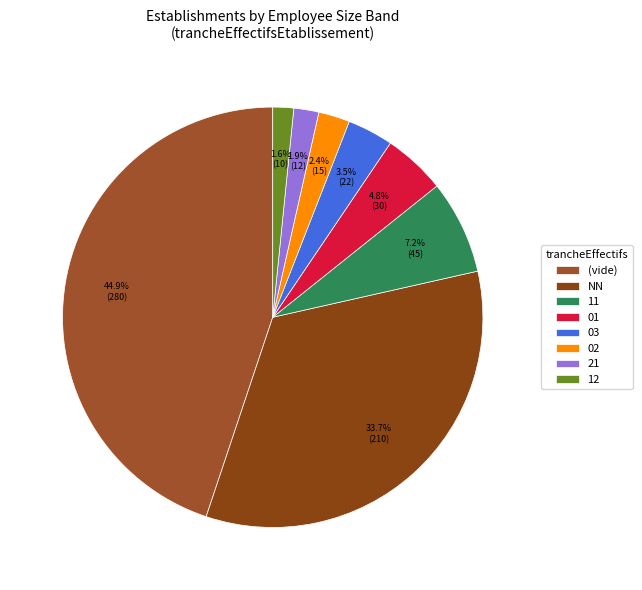

Combined, do 12 and 11 account for over 50%?

No